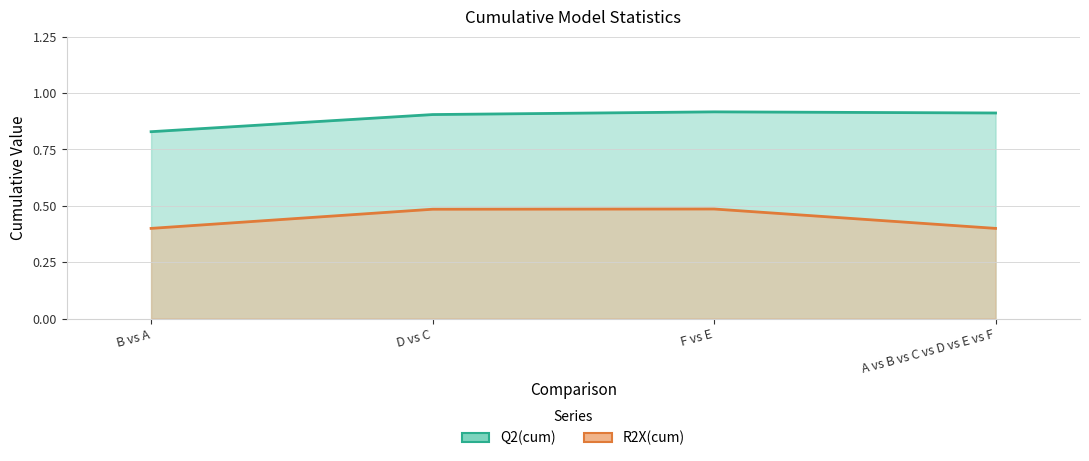

In Q2(cum), how many points are higher than both neighbors (excluding endpoints)?

1